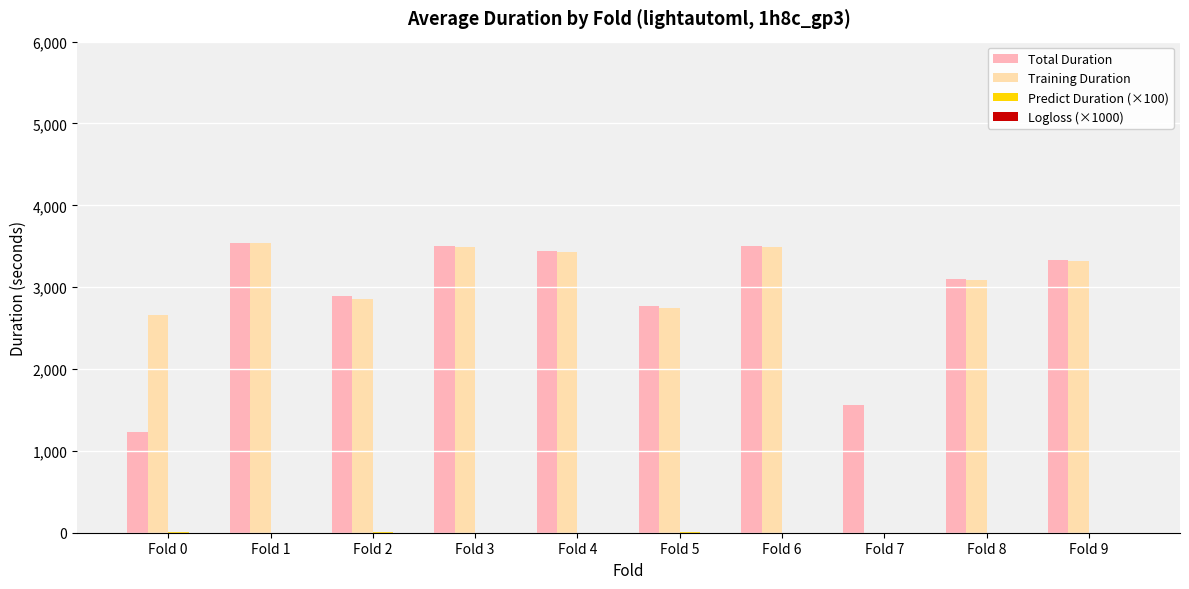

What is the maximum value shown in the chart?

3545.6